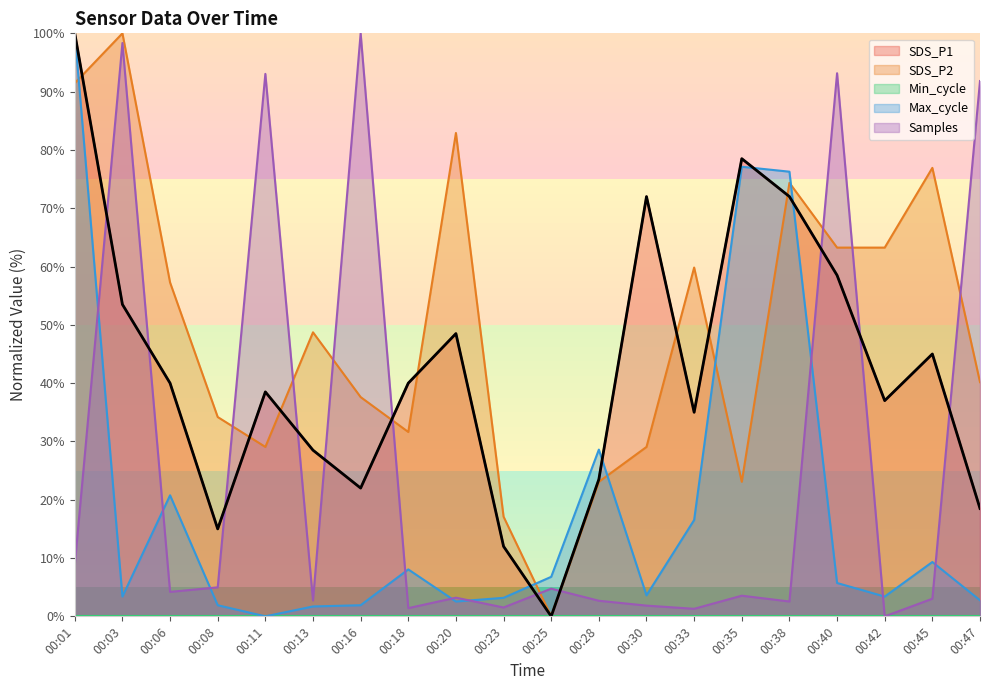

What is the sum of all Samples values?

522.9